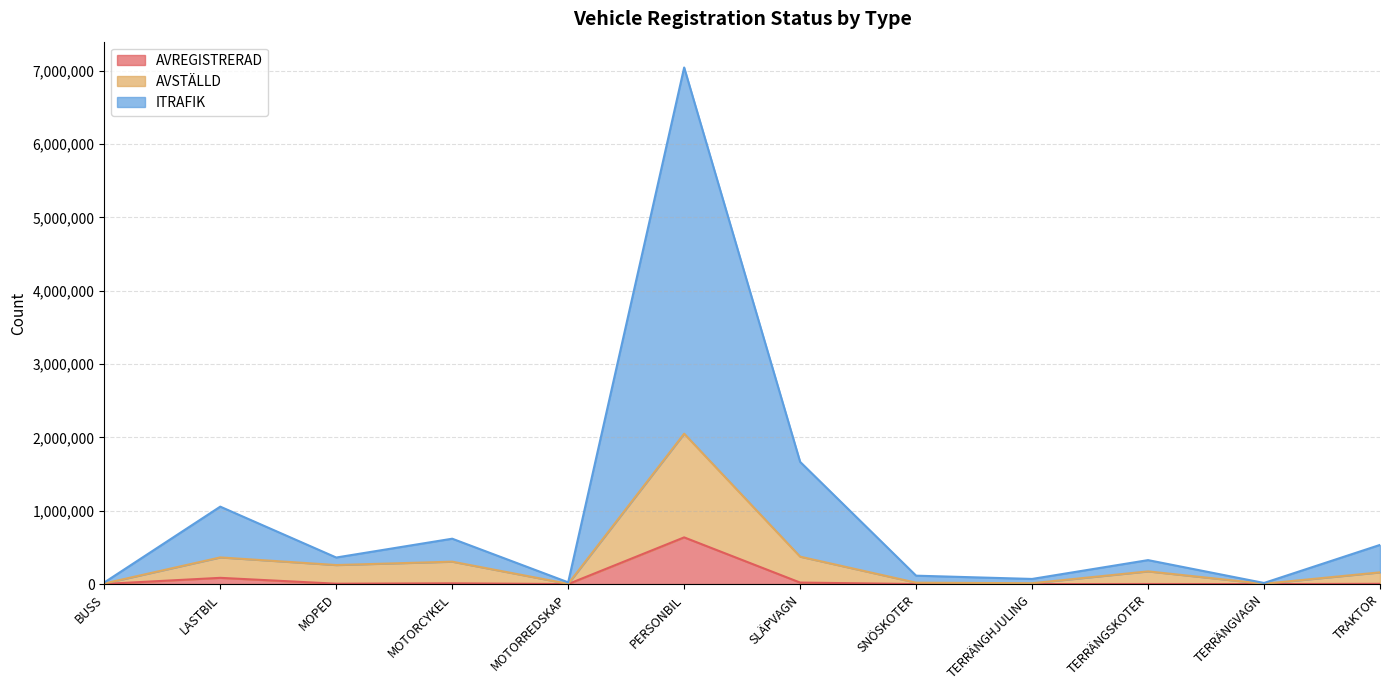

The value of AVREGISTRERAD at PERSONBIL is 637144. True or false?

True